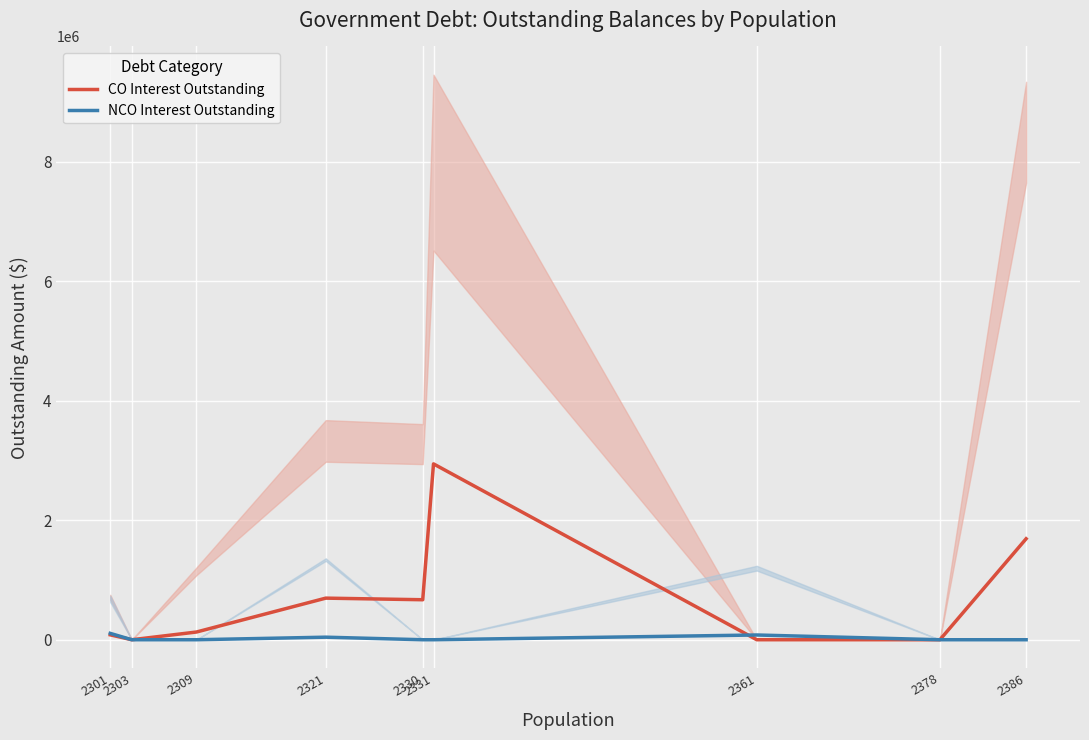

What is the sum of the CO Interest Outstanding values at 2321 and 2378?

696481.2